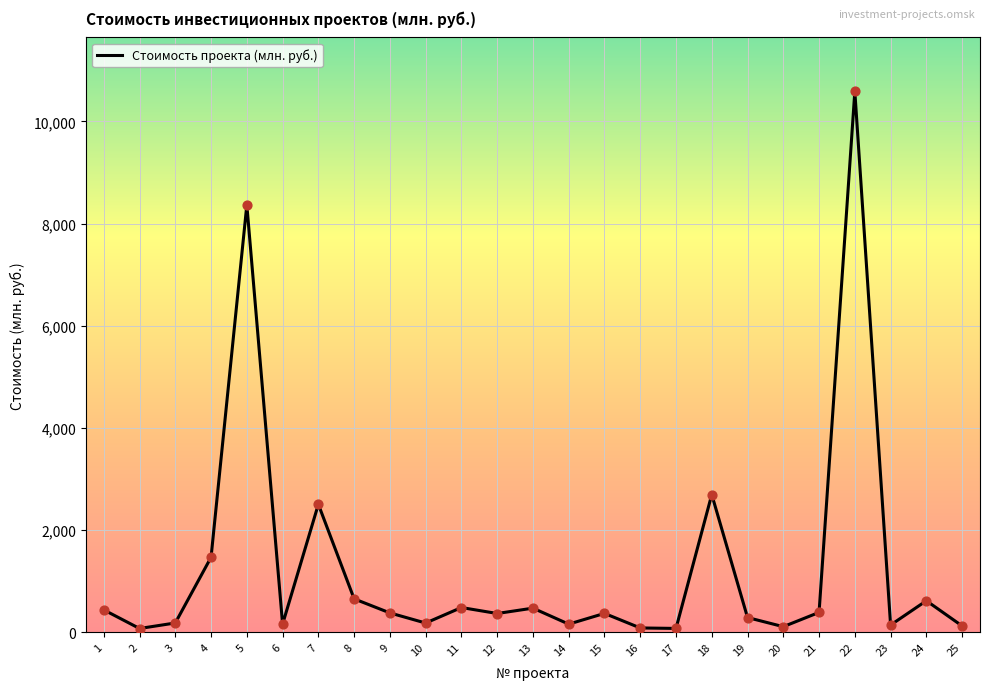

Which has a higher value, 11 or 15?

11